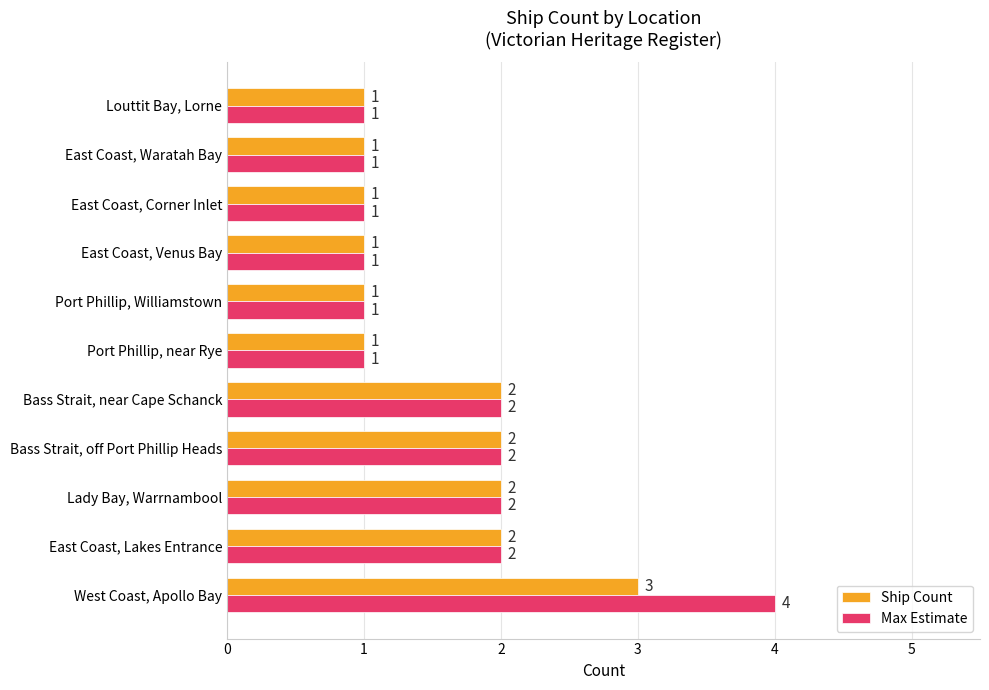

Which series has the largest total across all categories?

Max Estimate